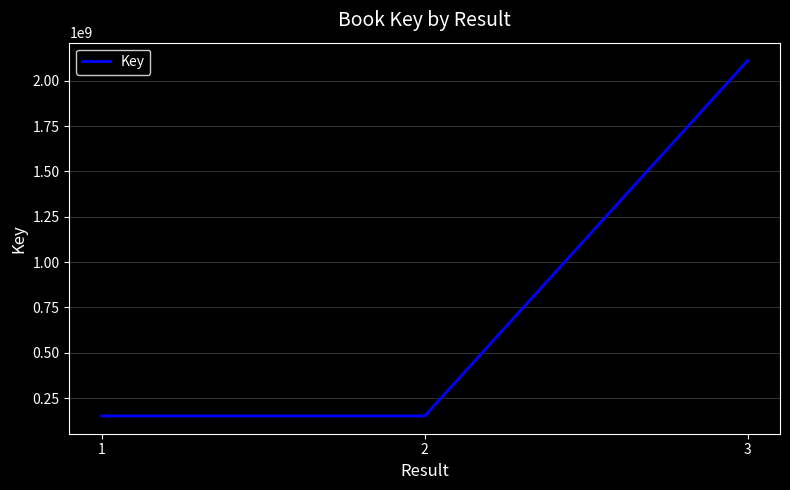

What is the sum of all values?

2414573865